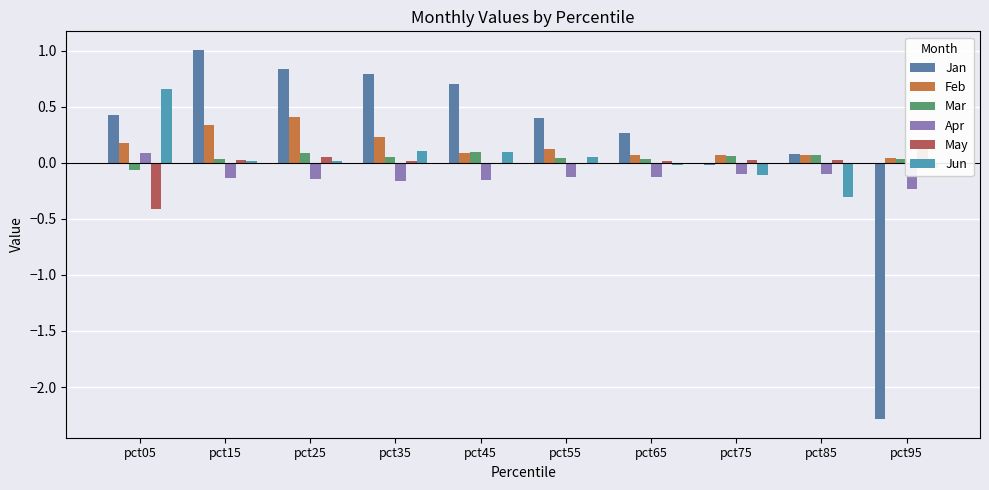

Between pct95 and pct85, which is larger?

pct85